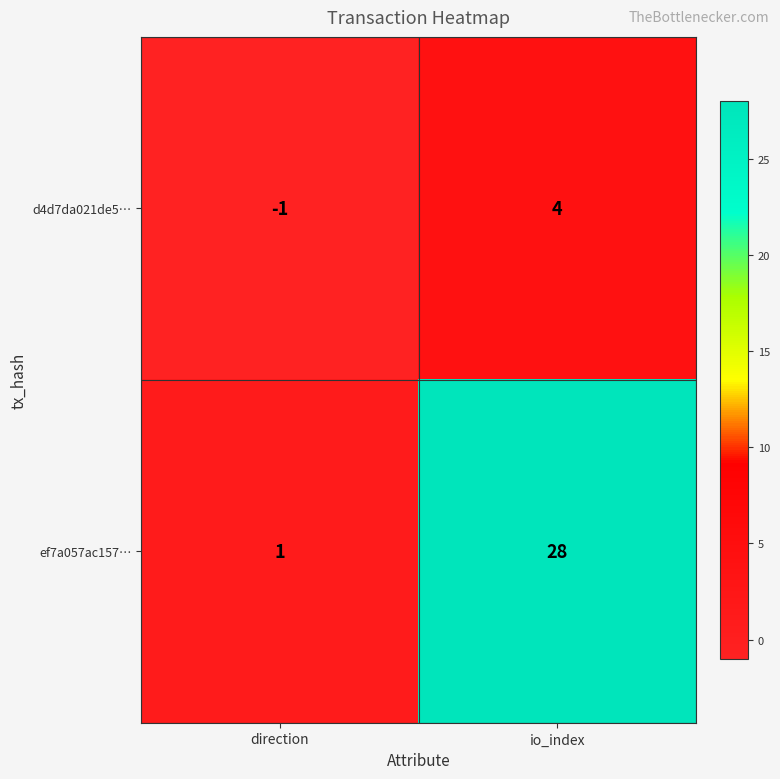

Reading left to right, transcribe all the data shown in this chart.

d4d7da021de5…: direction=-1	io_index=4
ef7a057ac157…: direction=1	io_index=28